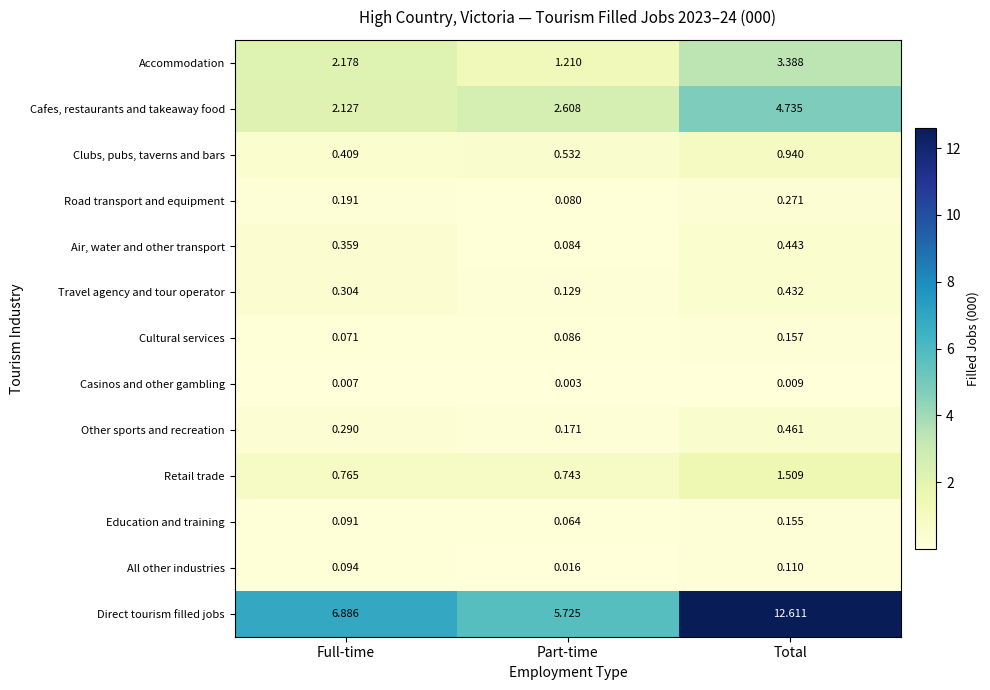

At which category is the sum across all series the highest?

Total